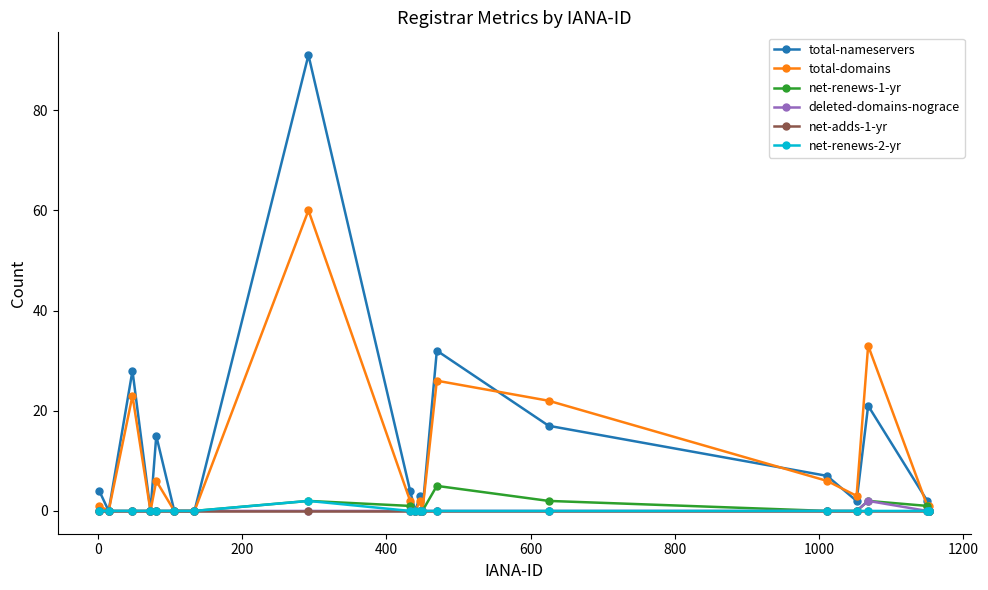

Which series has the widest spread of values?

total-nameservers